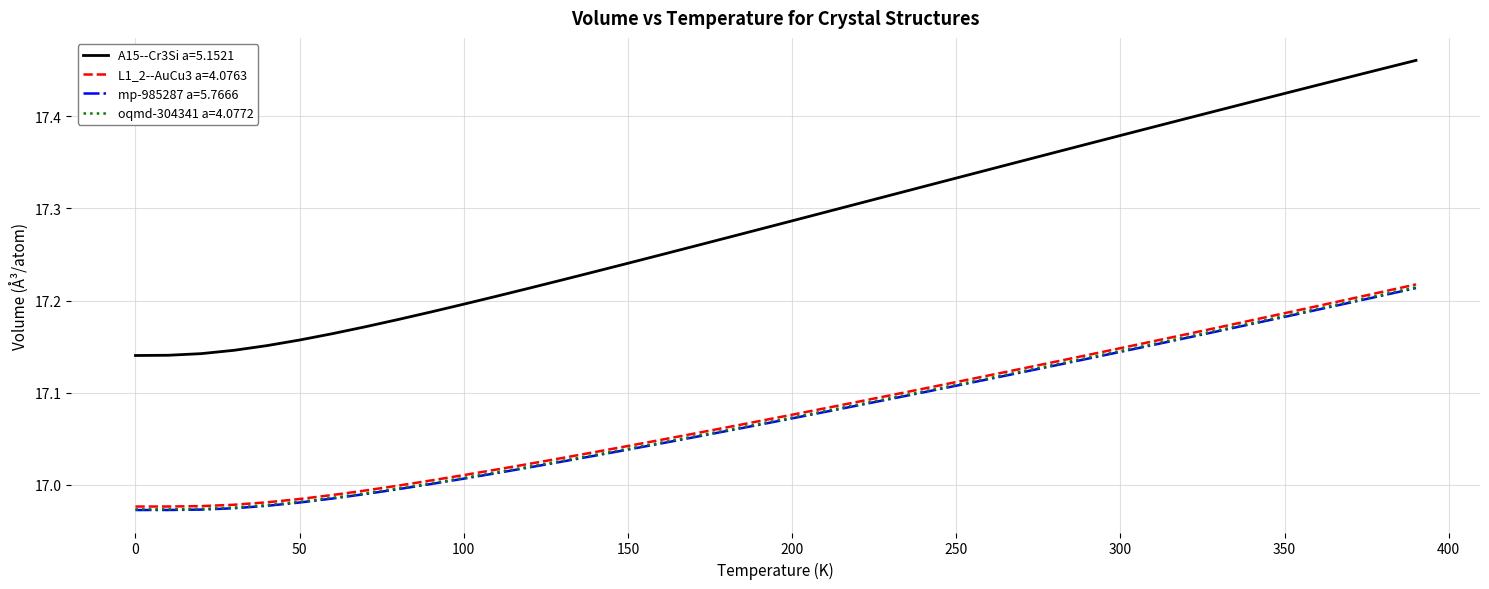

True or false: L1_2--AuCu3 a=4.0763 and A15--Cr3Si a=5.1521 cross at least once.

False